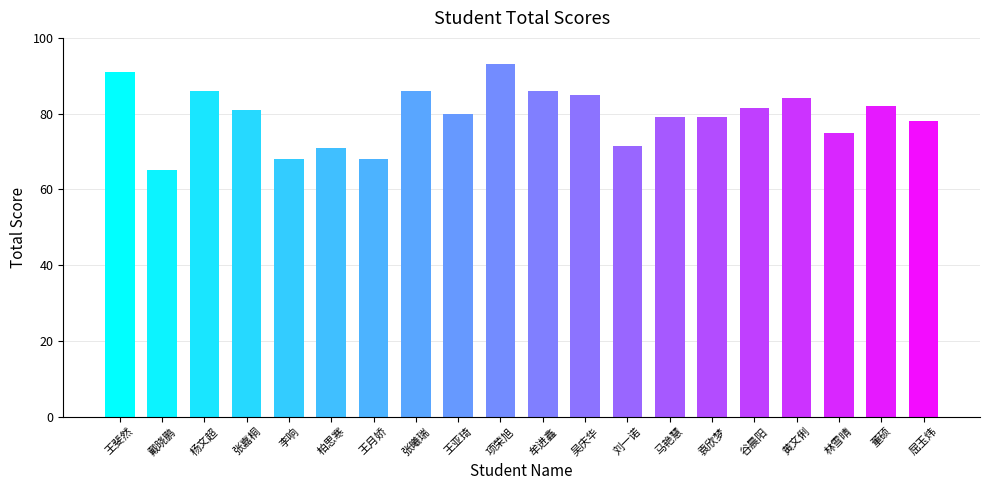

At which category does the chart reach its minimum across all series?

戴晓鹏